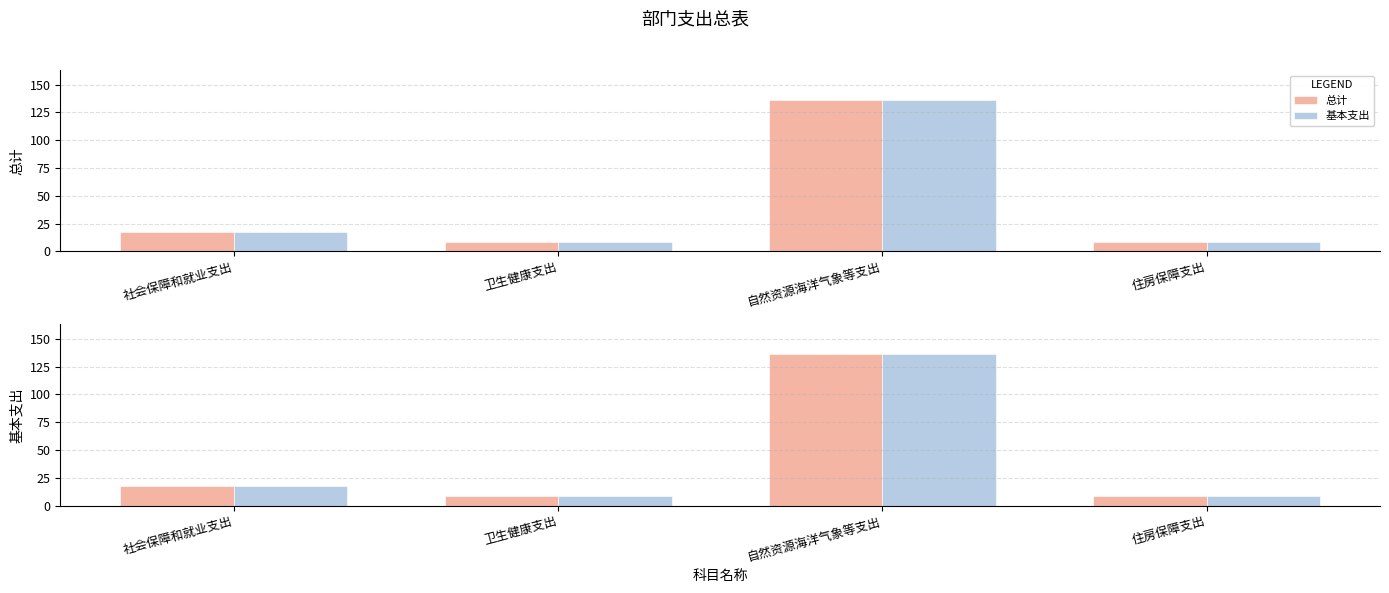

At which category does the chart reach its minimum across all series?

住房保障支出